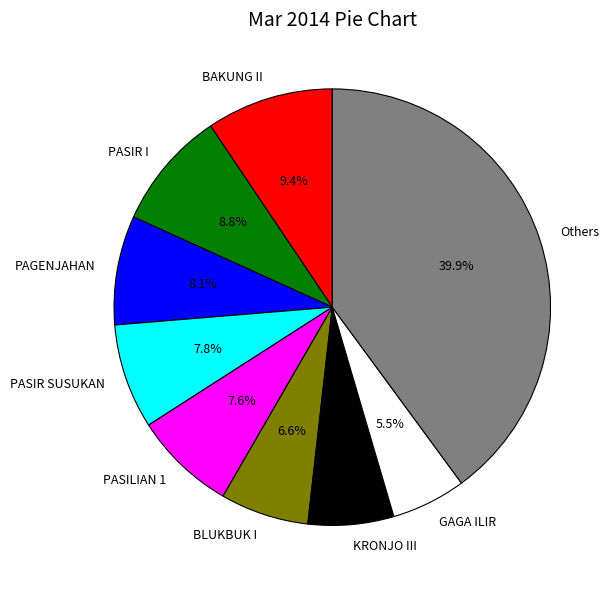

Does any single category account for the majority?

No